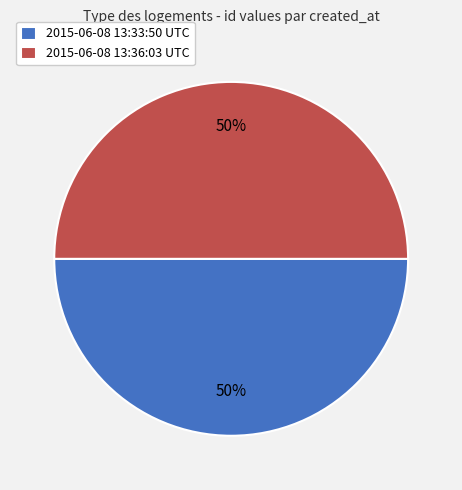

What is the ratio of the value at 2015-06-08 13:33:50 UTC to the value at 2015-06-08 13:36:03 UTC?

1.0